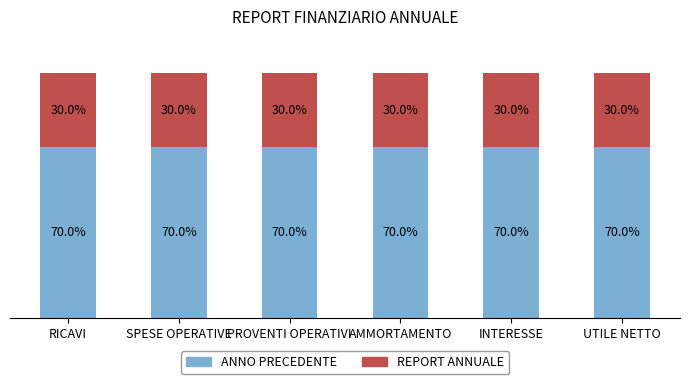

Are the bars grouped side by side (vs. stacked)?

No